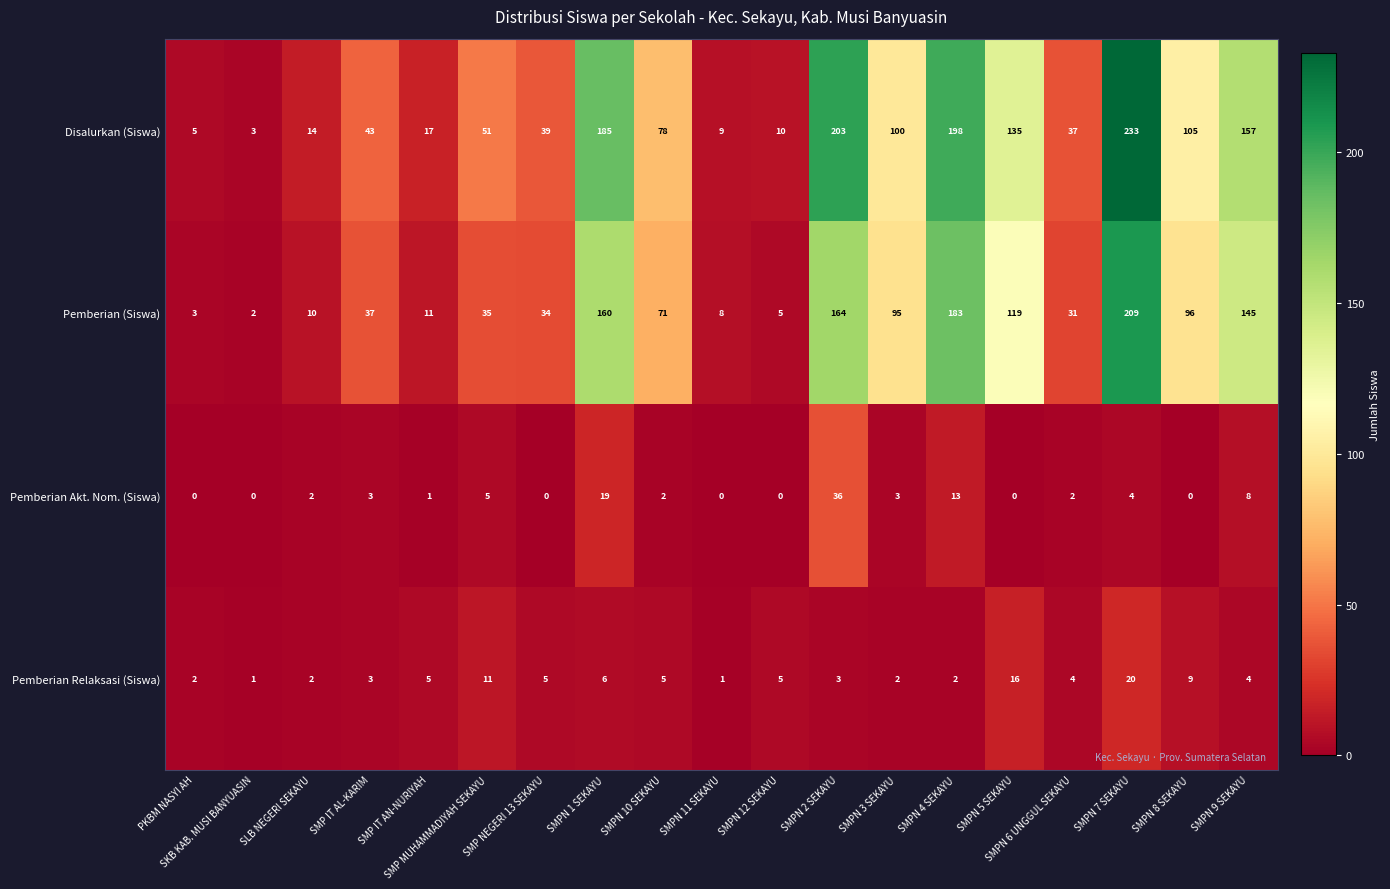

What is the approximate value of Disalurkan (Siswa) at SMP NEGERI 13 SEKAYU, to the nearest 50?

50